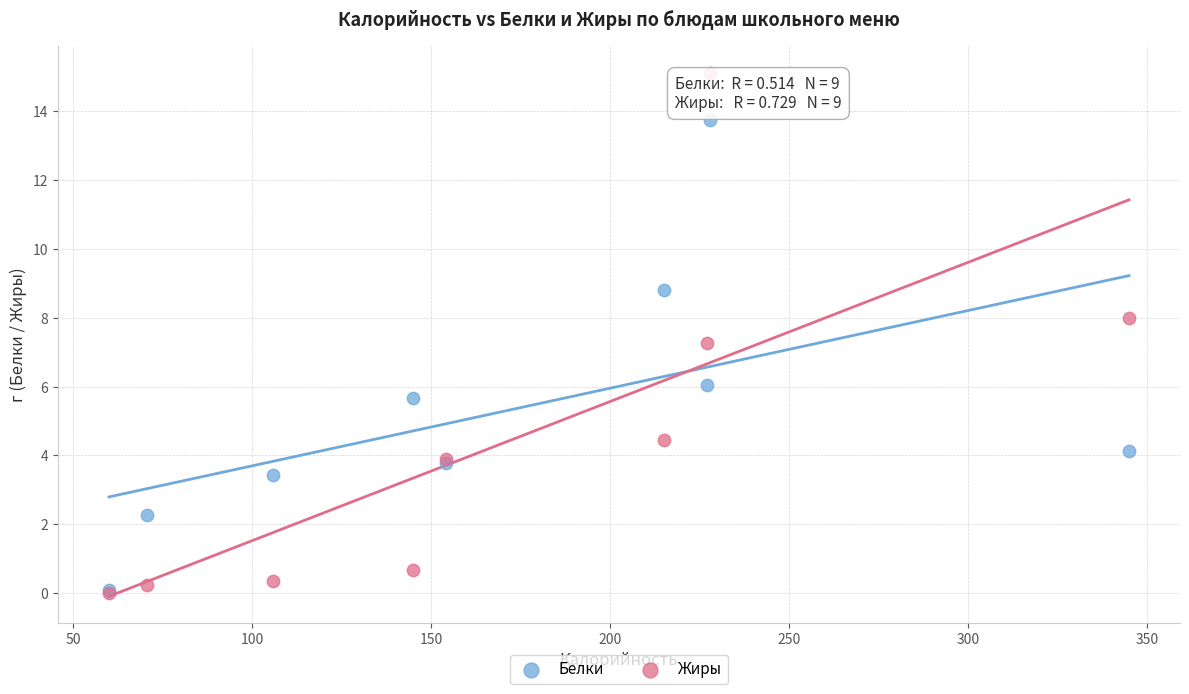

Across all series, what Y value is closest to 7?

7.3